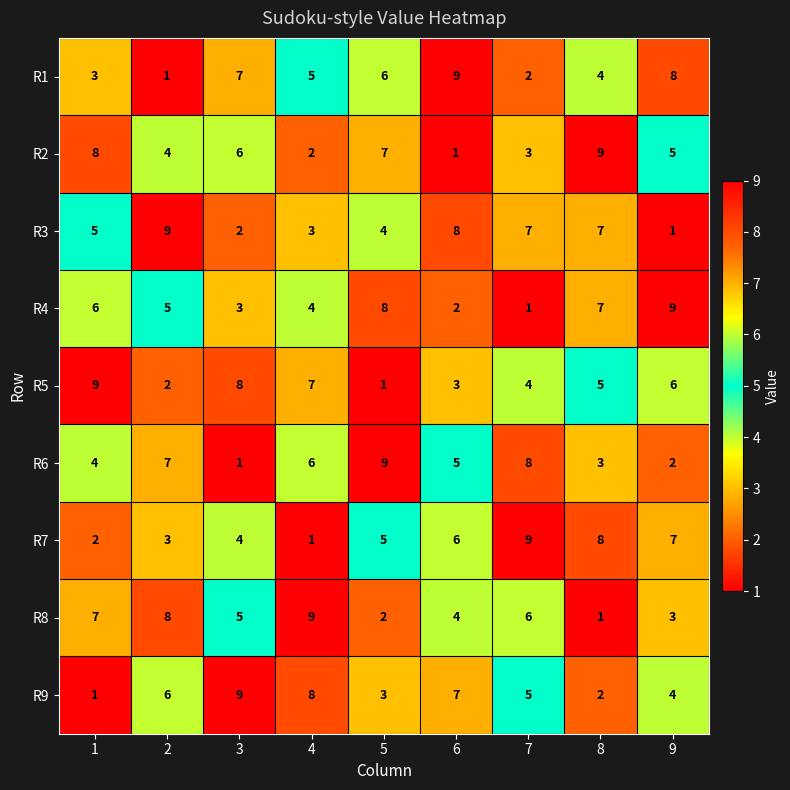

How many distinct data groups are displayed?

9